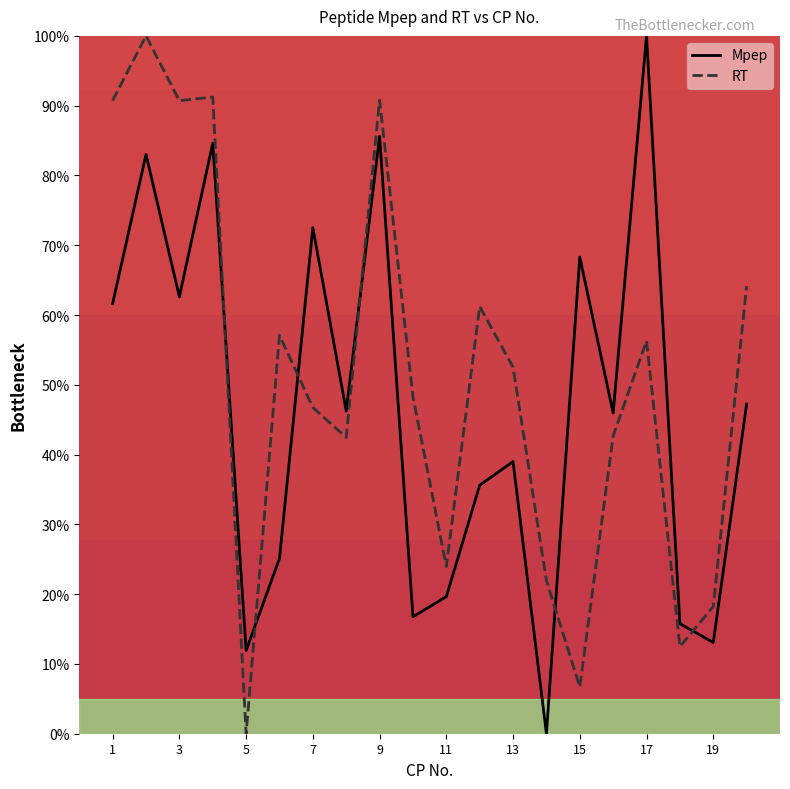

What is the greatest value displayed?

100.0